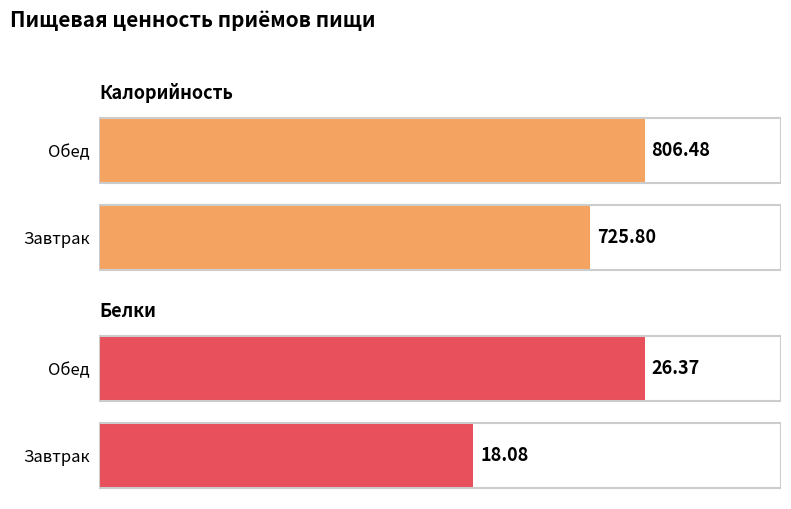

The value of Белки at Обед is 26.4. True or false?

True